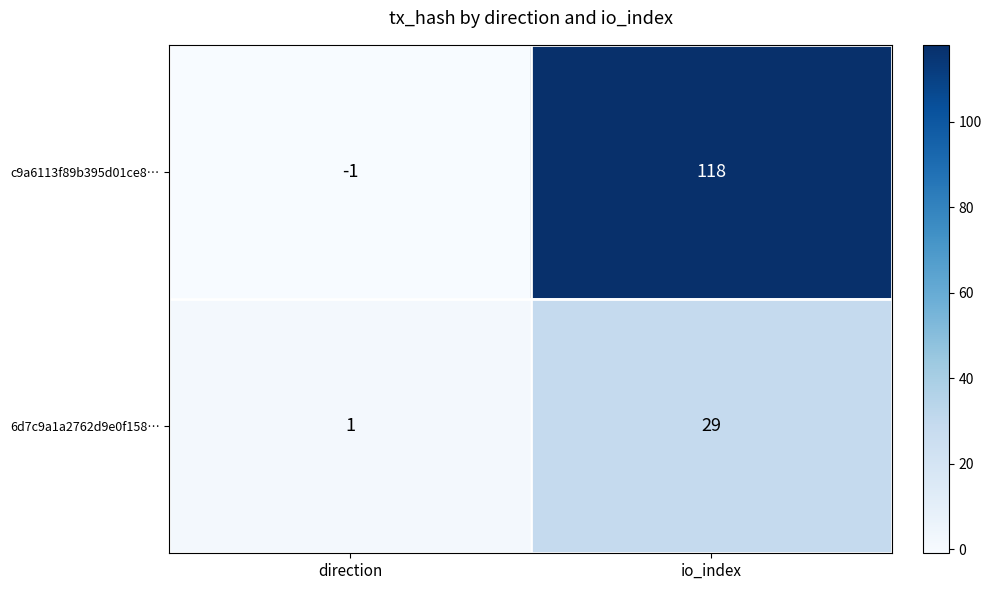

What is the difference between the maximum and minimum values in the 6d7c9a1a2762d9e0f158… series?

28